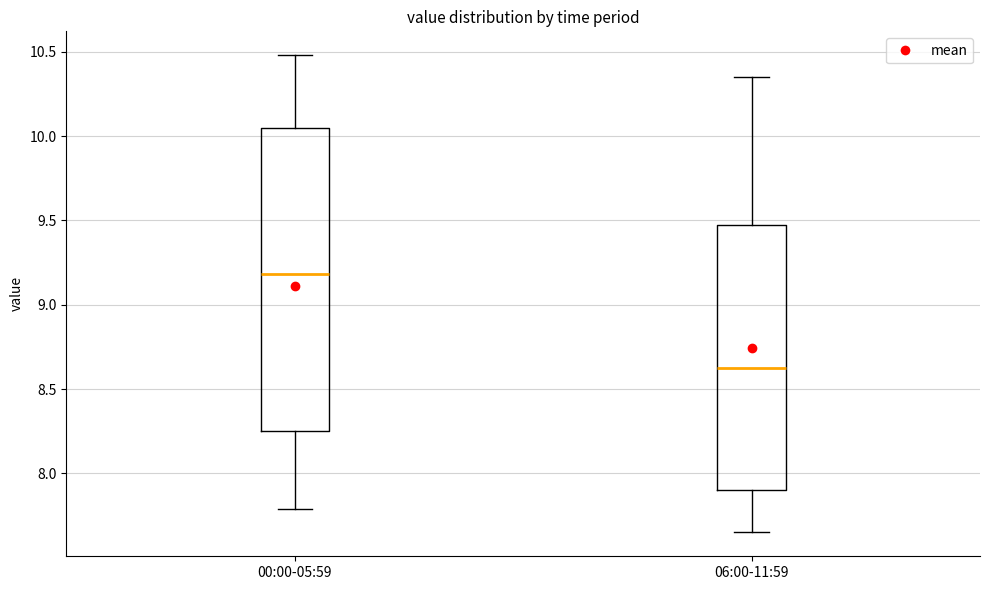

Reading left to right, read every box against the y-axis: the position of its median line, the range the box covers, and the ends of its whiskers. The values are not printed on the chart, so give them approximately, as read against the axis.

00:00-05:59: median 9.20, box 8.25 to 10.05, whiskers 7.80 to 10.50
06:00-11:59: median 8.65, box 7.90 to 9.50, whiskers 7.65 to 10.35